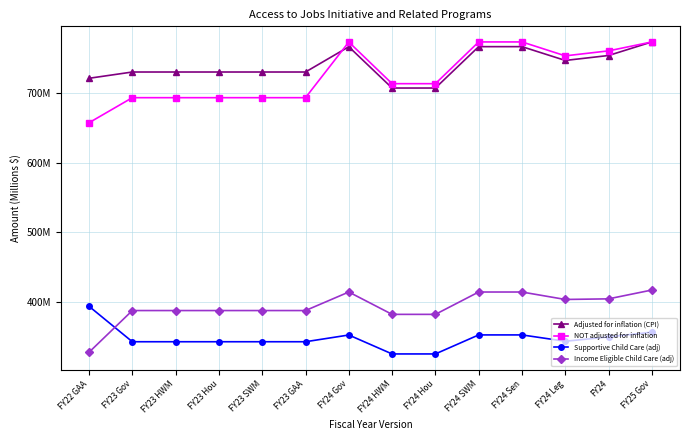

What are all the series names shown in the legend?

Adjusted for inflation (CPI), NOT adjusted for inflation, Supportive Child Care (adj), Income Eligible Child Care (adj)